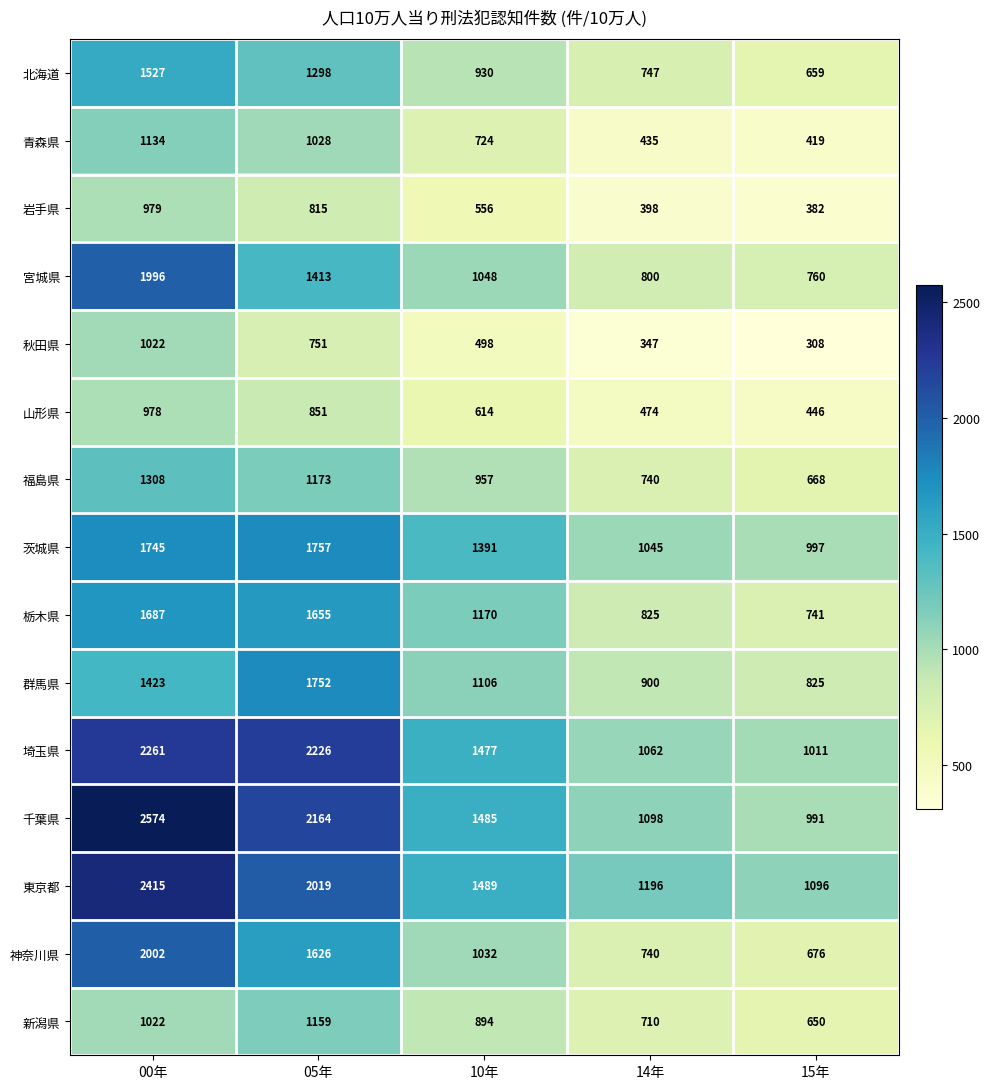

The value of 東京都 at 10年 is 1489. True or false?

True